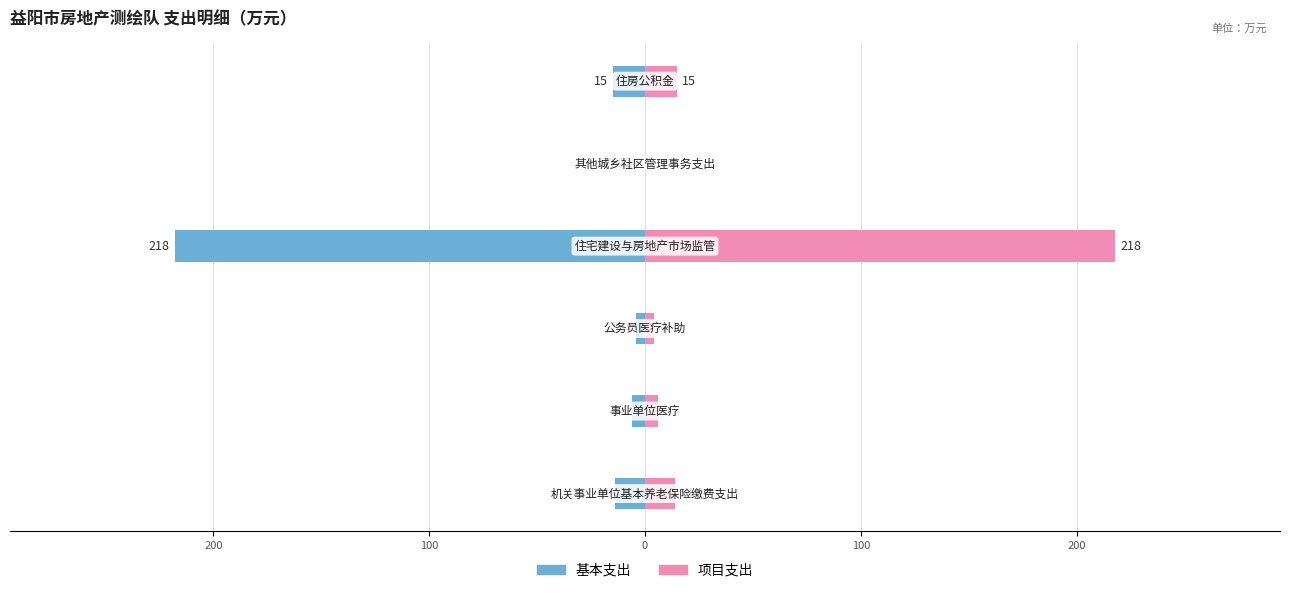

What is the sum of all 项目支出 values?

257.0